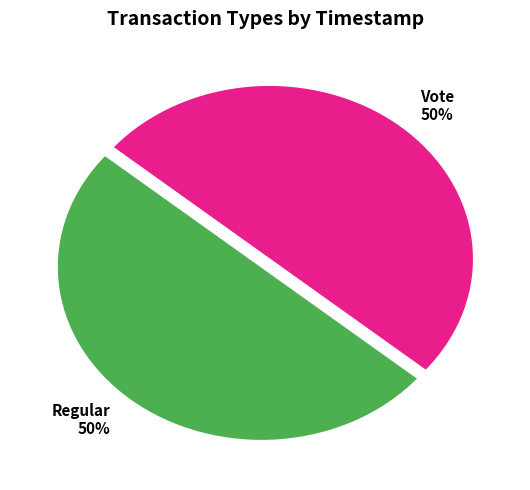

Combined, do Vote and Regular account for over 50%?

Yes